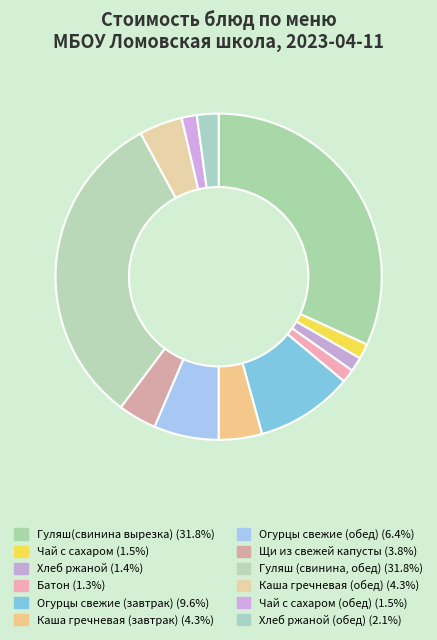

To the nearest percent, what is the average slice percentage?

8%